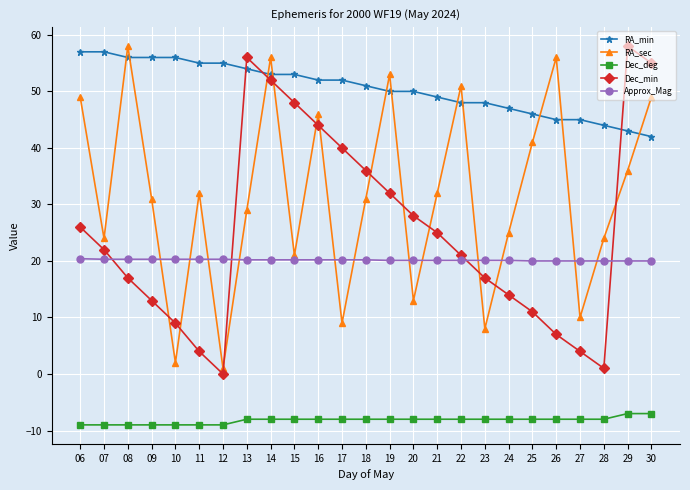

Is this an area chart (filled region under the line)?

No